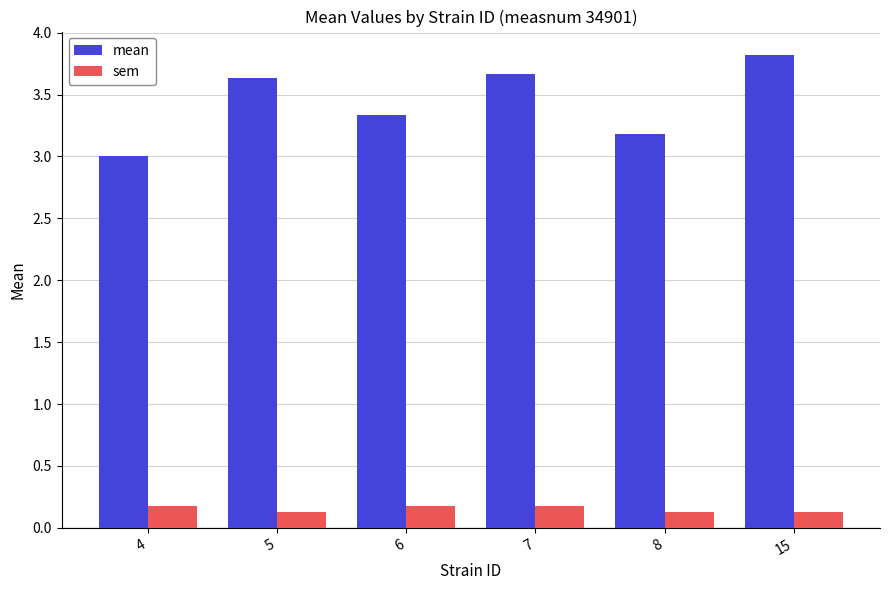

Which series has the largest total across all categories?

mean